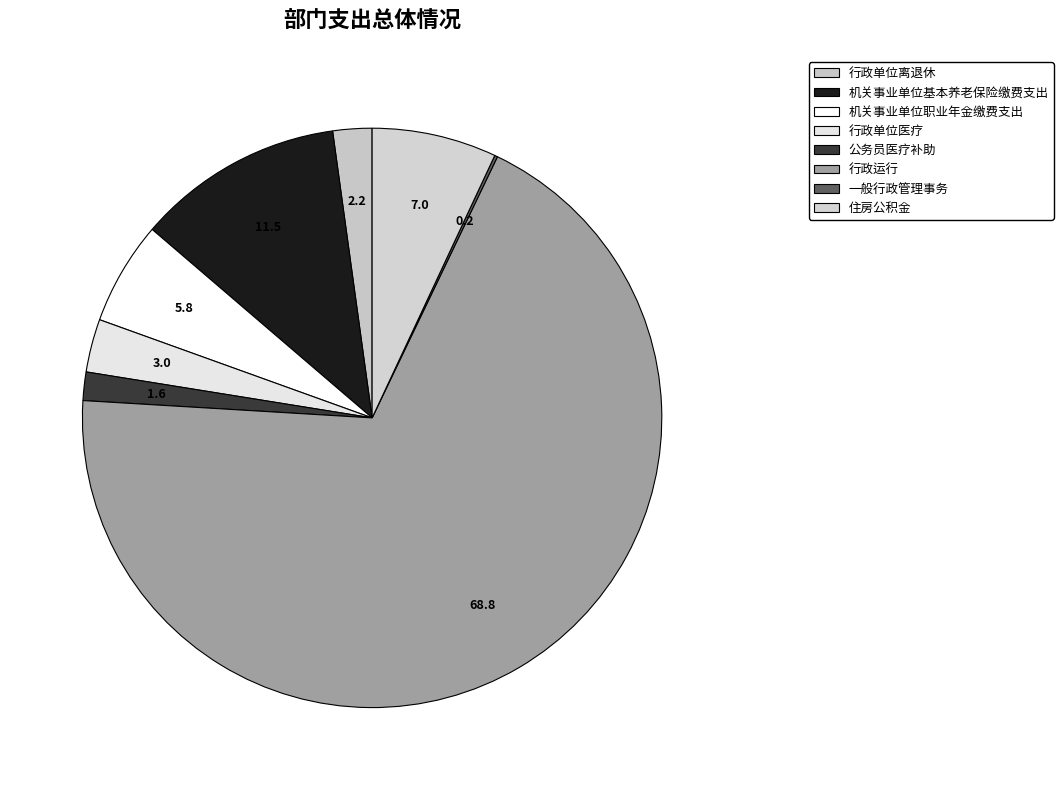

Does 行政运行 account for over 50% of the chart?

Yes